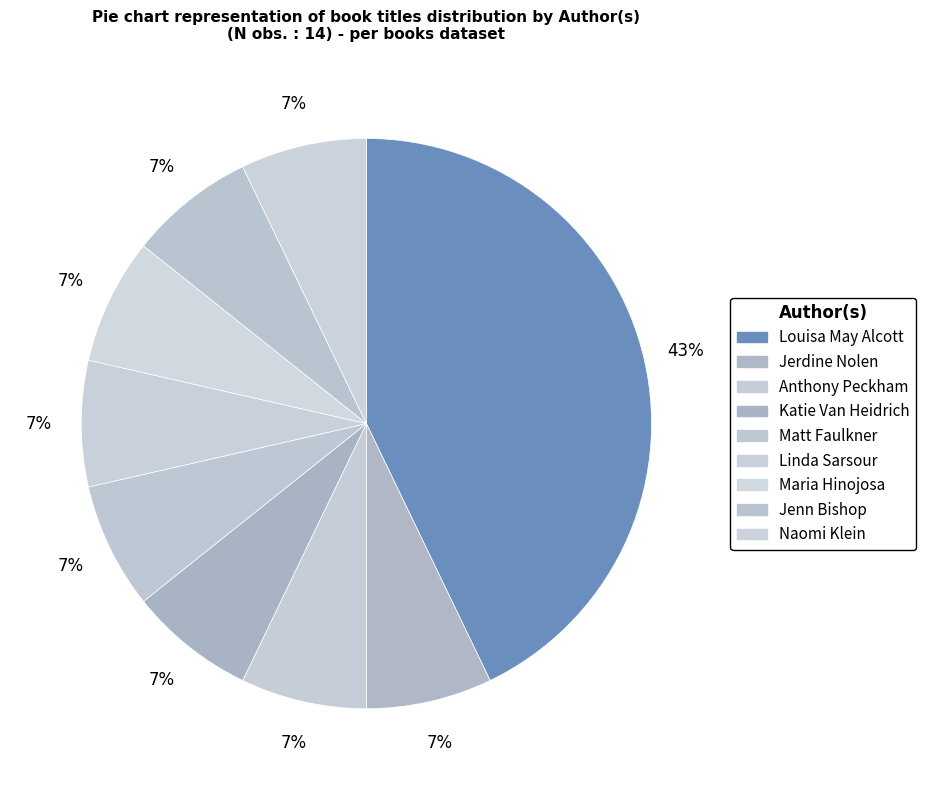

Rank the categories by value from lowest to highest.

Jerdine Nolen, Anthony Peckham, Katie Van Heidrich, Matt Faulkner, Linda Sarsour, Maria Hinojosa, Jenn Bishop, Naomi Klein, Louisa May Alcott